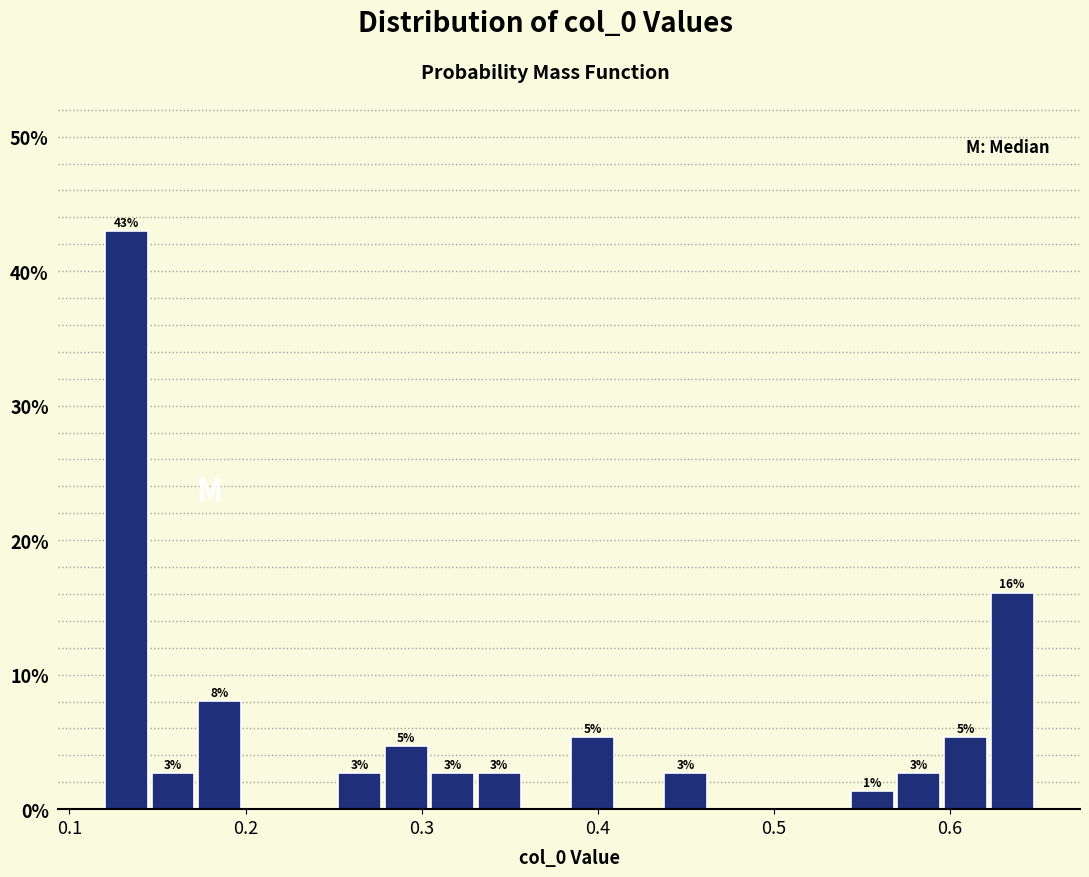

Around what value on the x-axis is the tallest bar? Give the approximate position of its centre, as read against the axis.

0.13